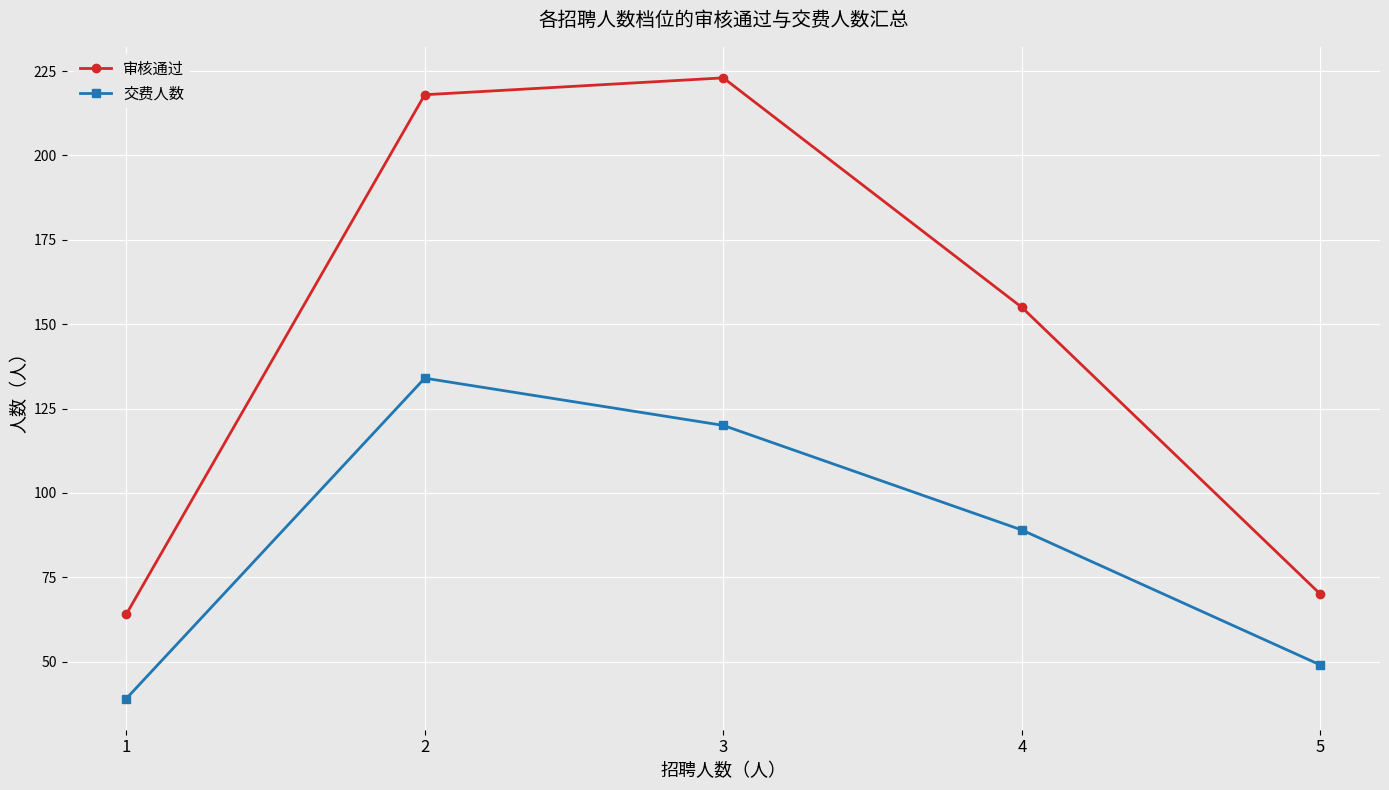

What is the difference between the highest and lowest values at 4?

66